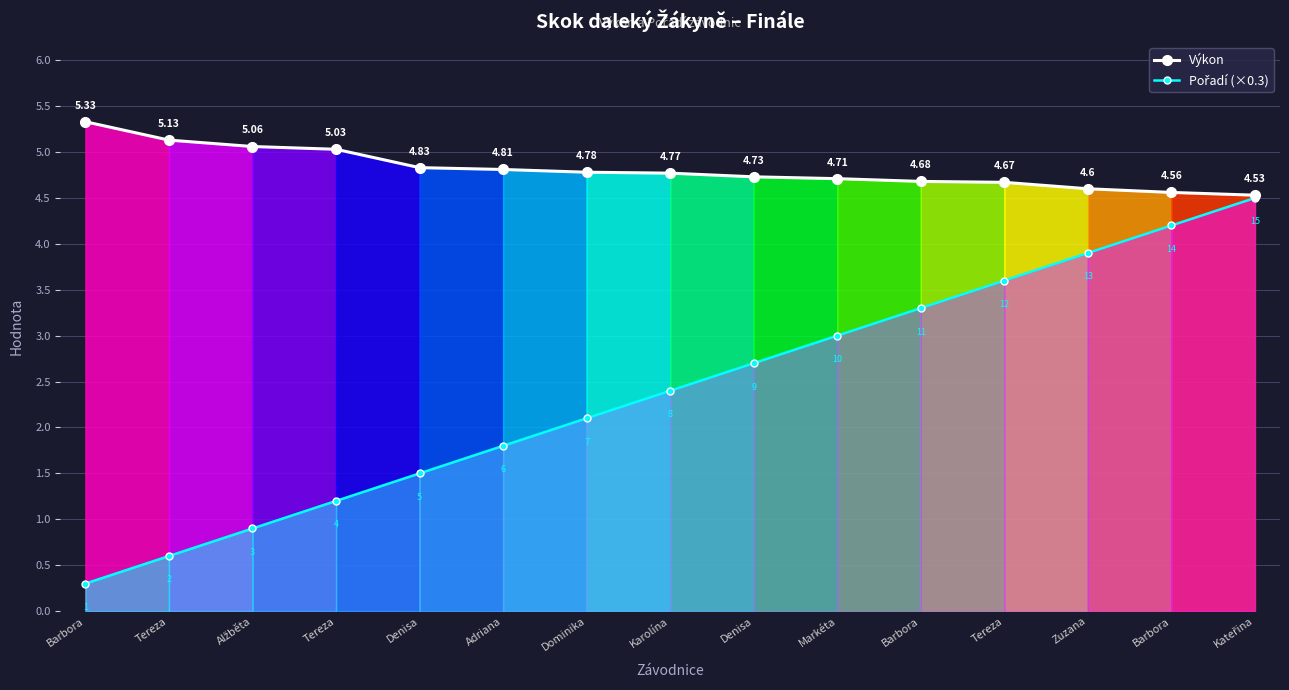

At which category is the sum across all series the highest?

Kateřina